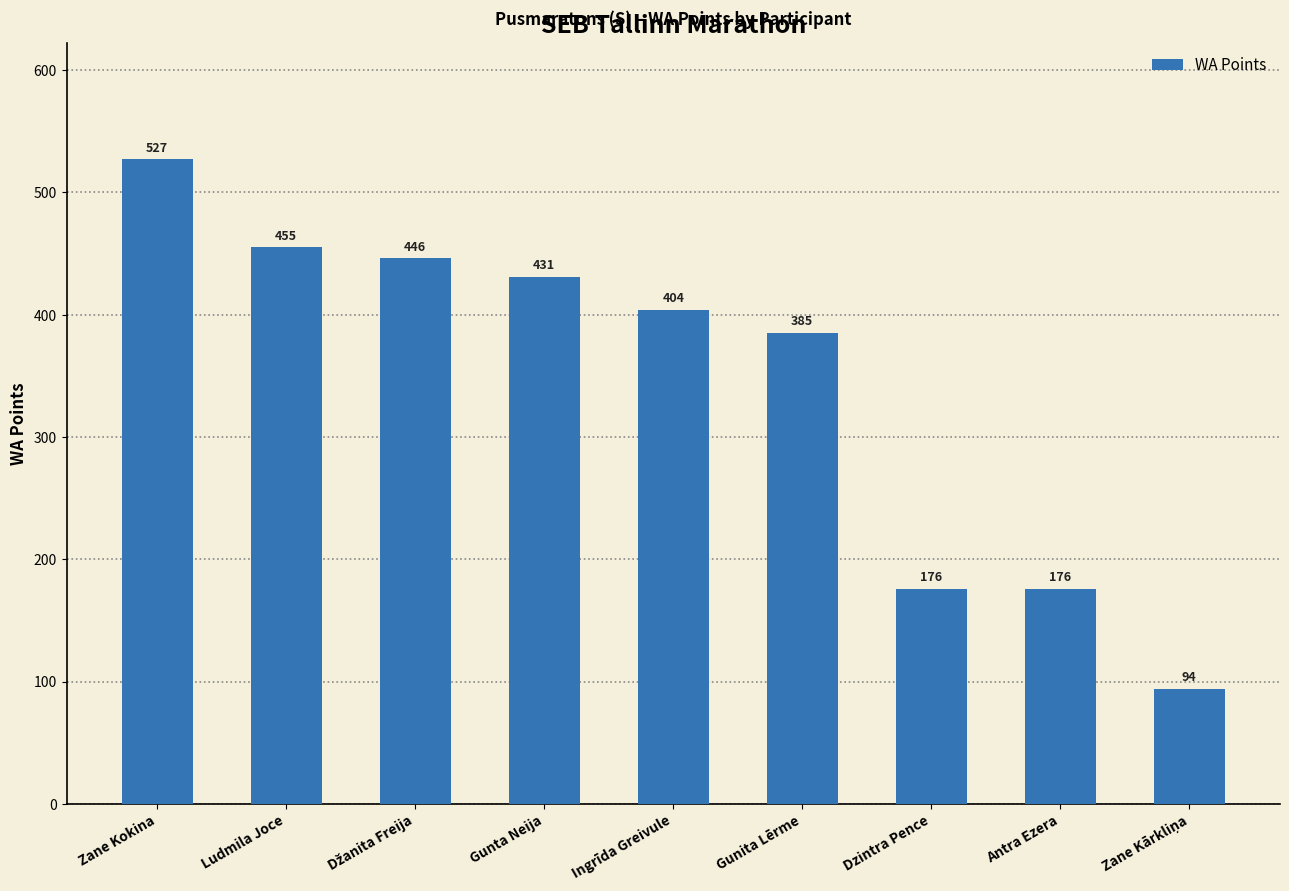

What is the average value?

344